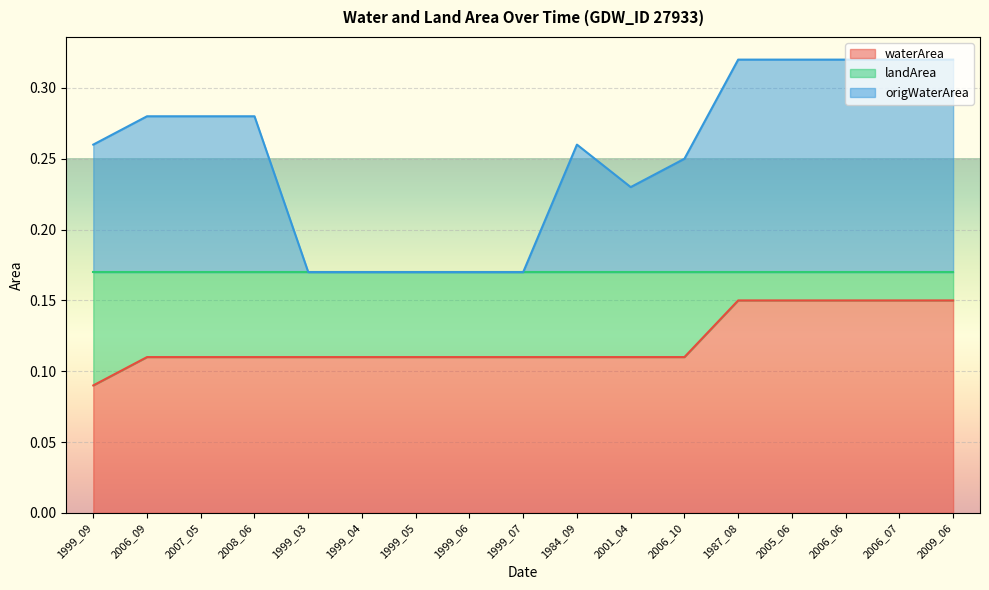

Which series changed the most between 1999_09 and 2001_04?

origWaterArea